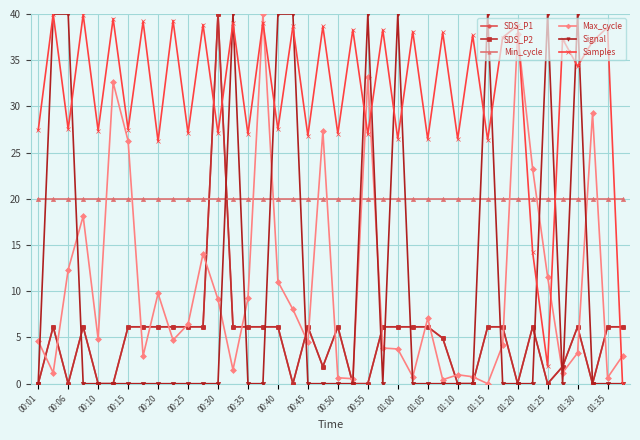

What is the sum of all Samples values?

1253.7